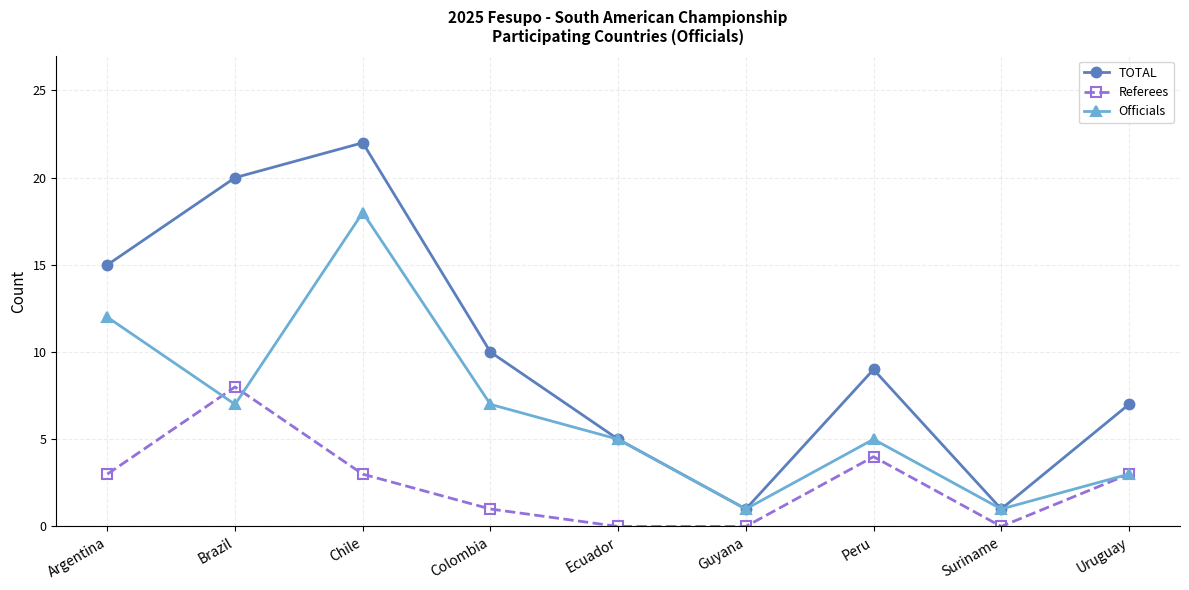

Which series has the largest total across all categories?

TOTAL